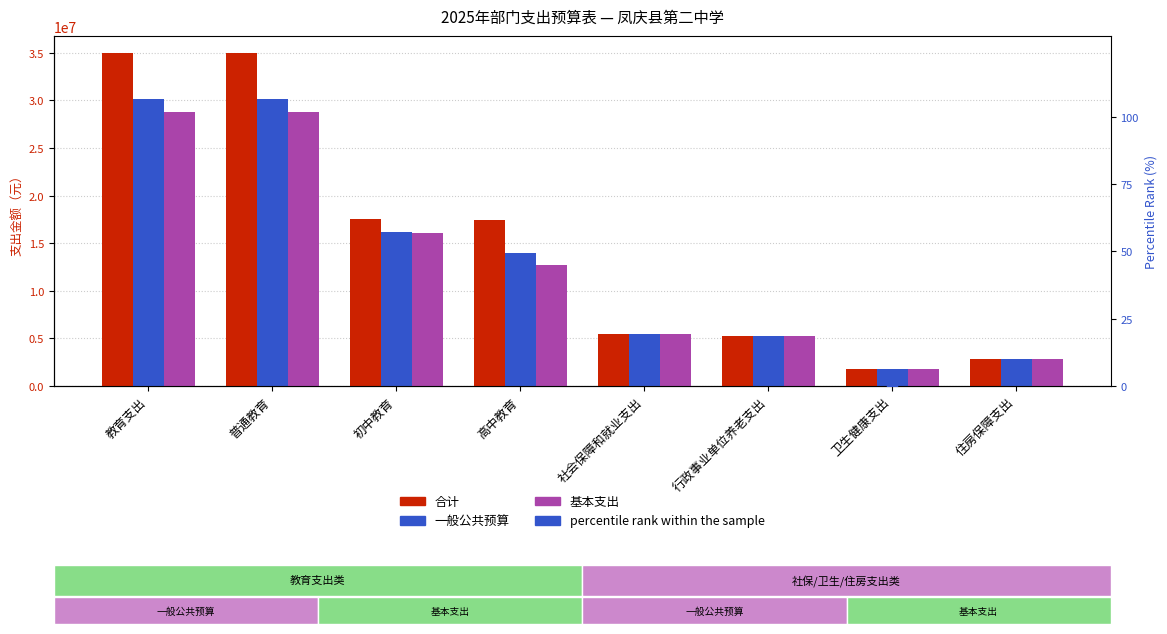

Which series reaches the minimum Y coordinate?

percentile rank within the sample